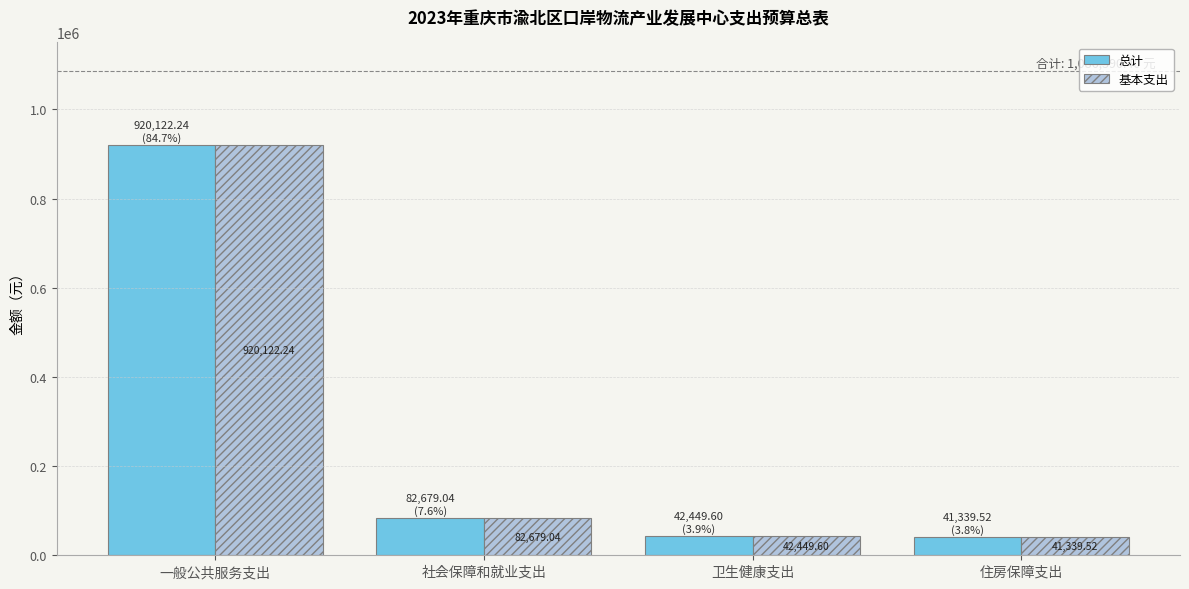

How many data points does each series have?

4